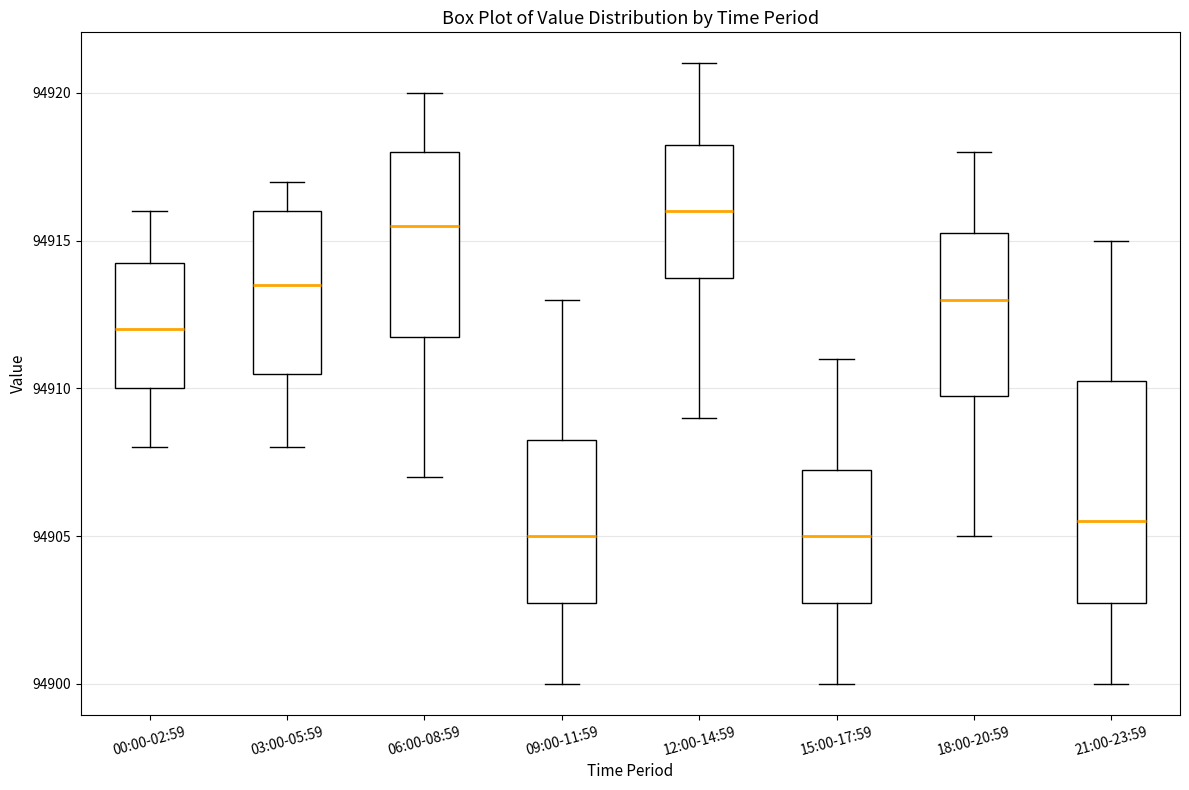

Comparing the boxes themselves (not the whiskers), which one is the tallest?

21:00-23:59